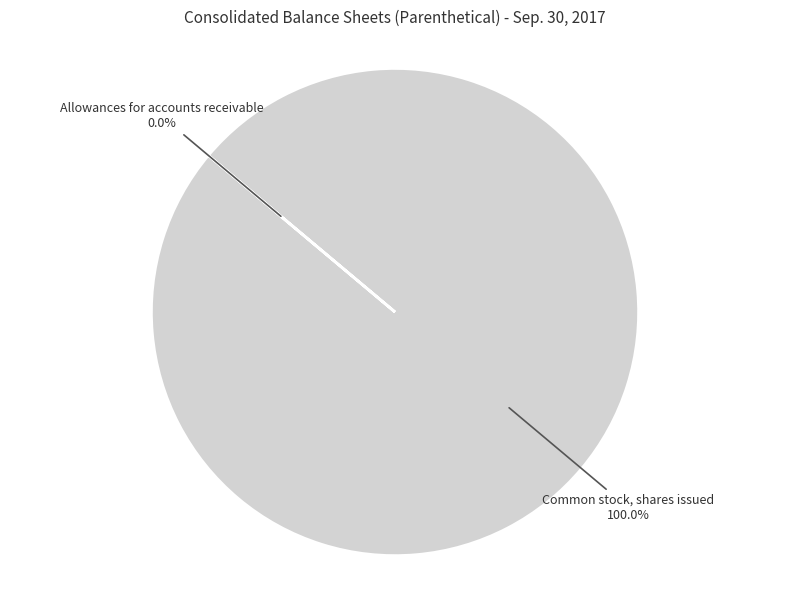

What is the largest slice in the pie chart?

Common stock, shares issued